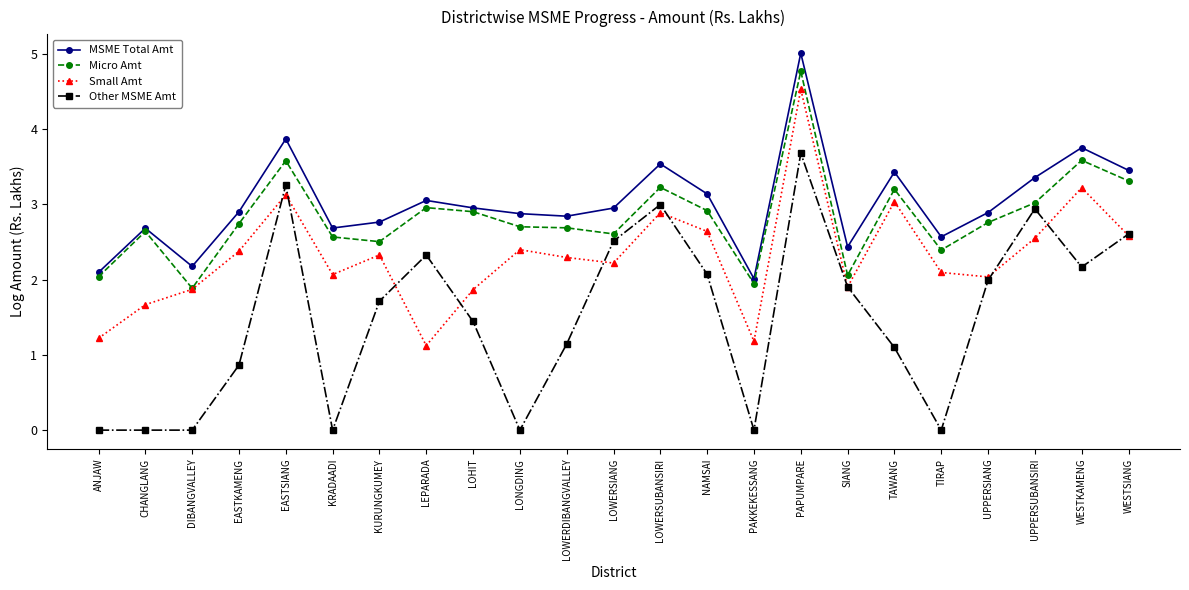

What are all the series names shown in the legend?

MSME Total Amt, Micro Amt, Small Amt, Other MSME Amt